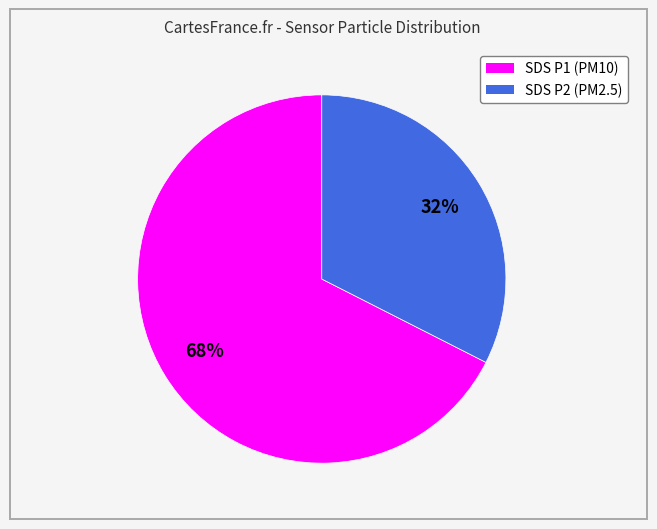

To the nearest percent, what is the average slice percentage?

50%